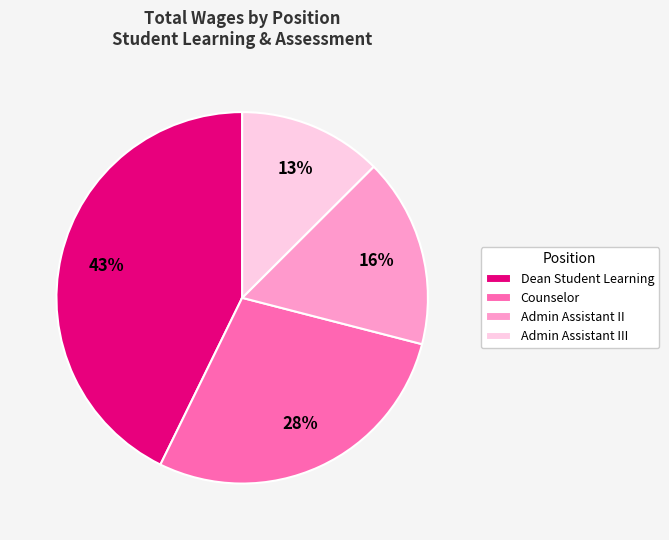

Is it true that Dean Student Learning is 37% of the pie?

False